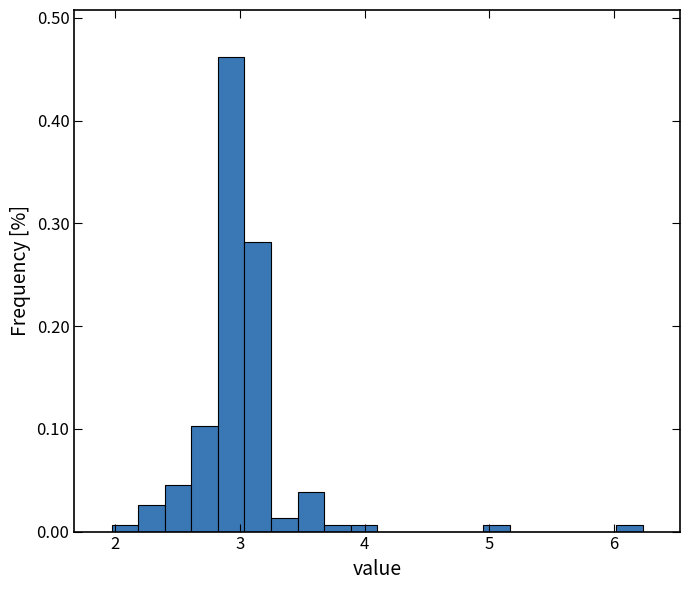

Read against the x-axis, roughly where is the centre of the tallest bar?

2.9